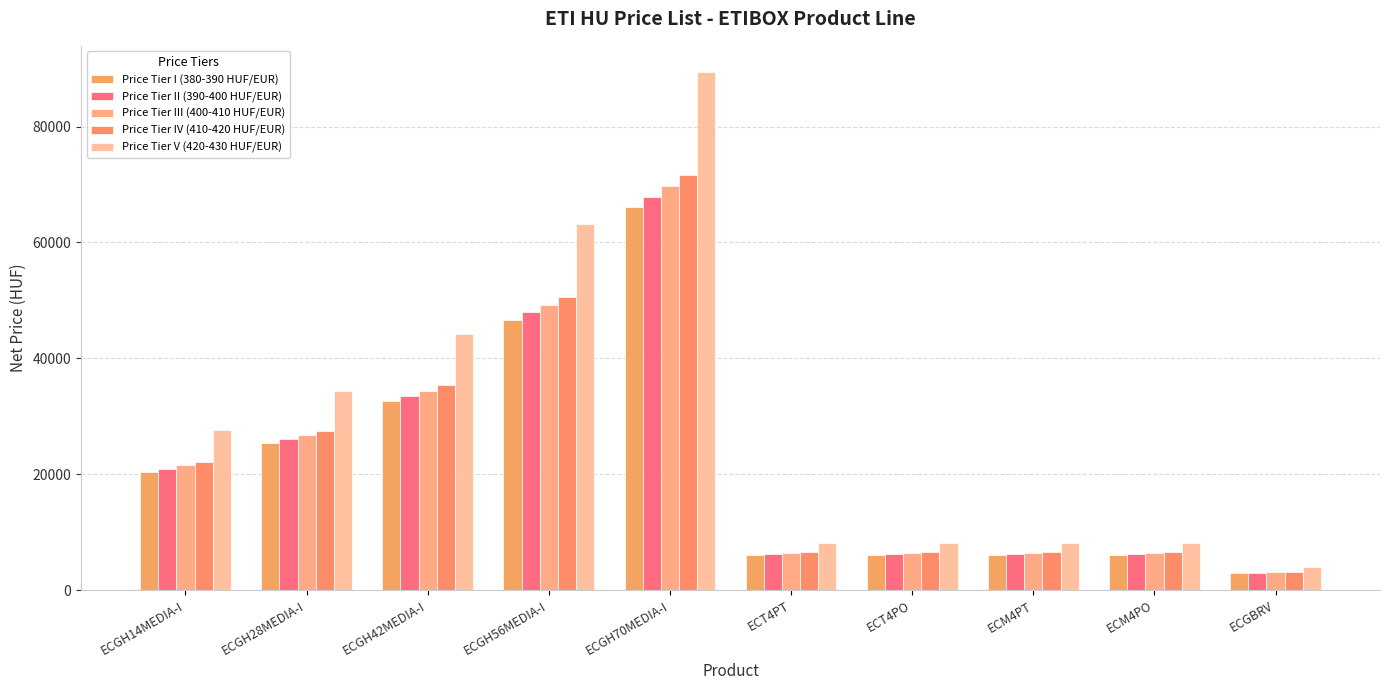

At which category is the sum across all series the highest?

ECGH70MEDIA-I